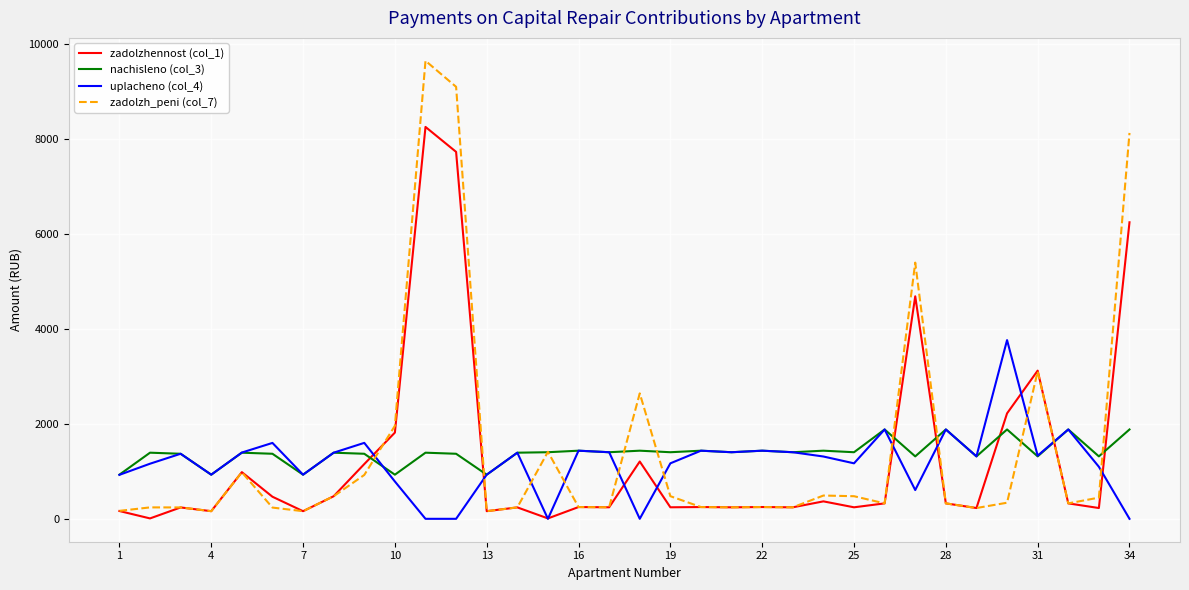

Which series has the widest spread of values?

zadolzh_peni (col_7)